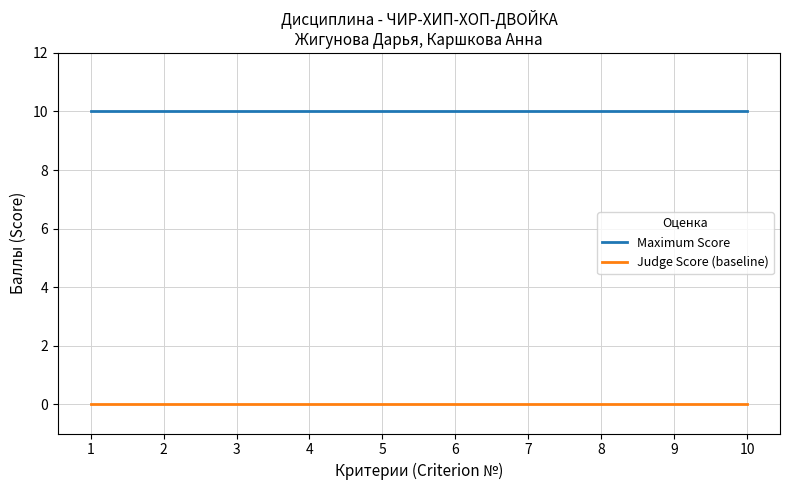

What is the spread (max minus min) of values at 7?

10